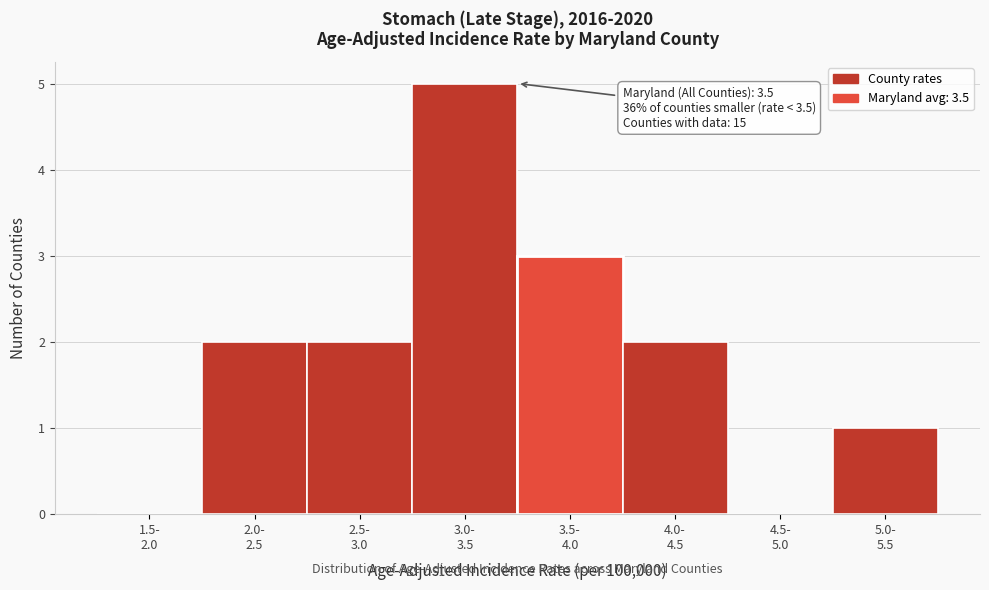

What is the maximum value shown in the chart?

5